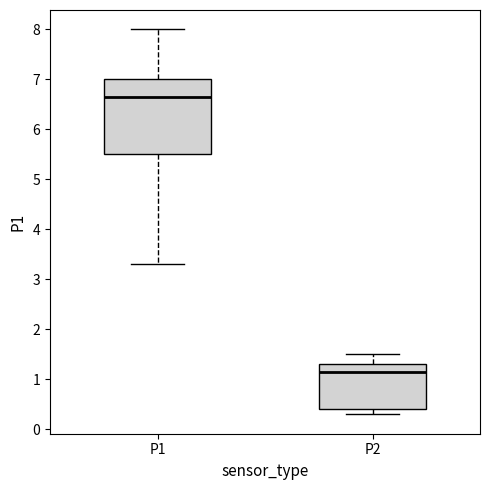

Where does the upper whisker of the box for P1 end on the y-axis? The values are not printed on the chart, so give them approximately, as read against the axis.

8.0